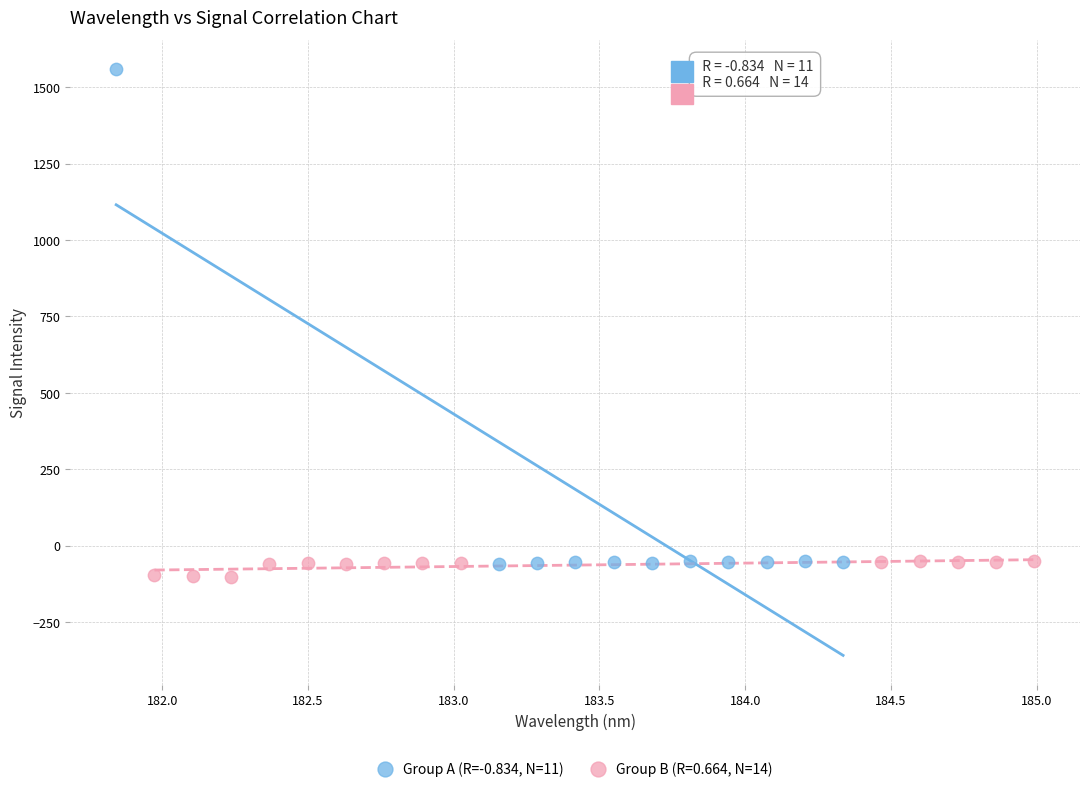

Which series reaches the maximum Y coordinate?

Group A (R=-0.834, N=11)